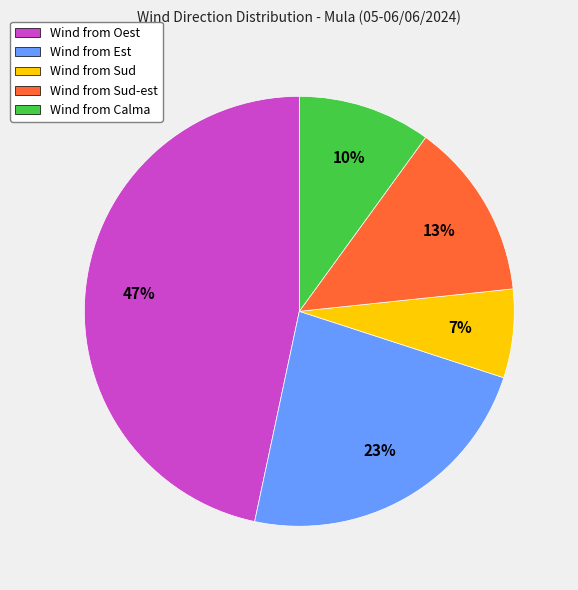

True or false: Wind from Est accounts for 23% of the total.

True